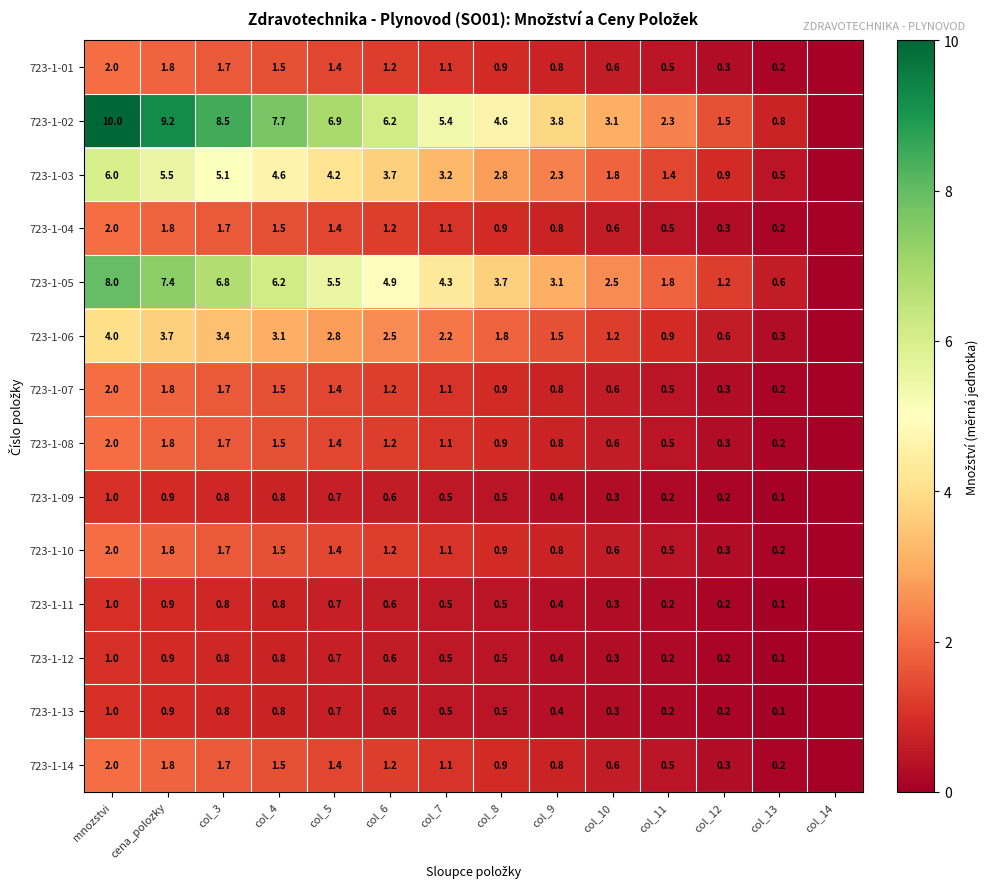

True or false: 723-1-13 has a value of 0.8 at col_4.

True